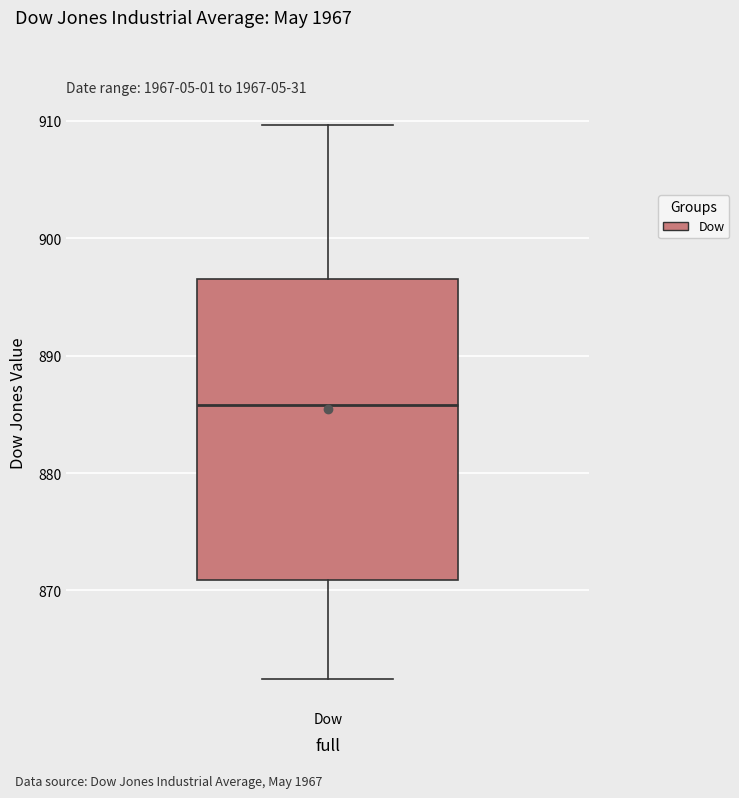

Transcribe this box plot: give where the median line is, the range the box spans, and where the two whiskers end, as read against the y-axis. The values are not printed on the chart, so give them approximately, as read against the axis.

median 886, box 871 to 896, whiskers 862 to 910